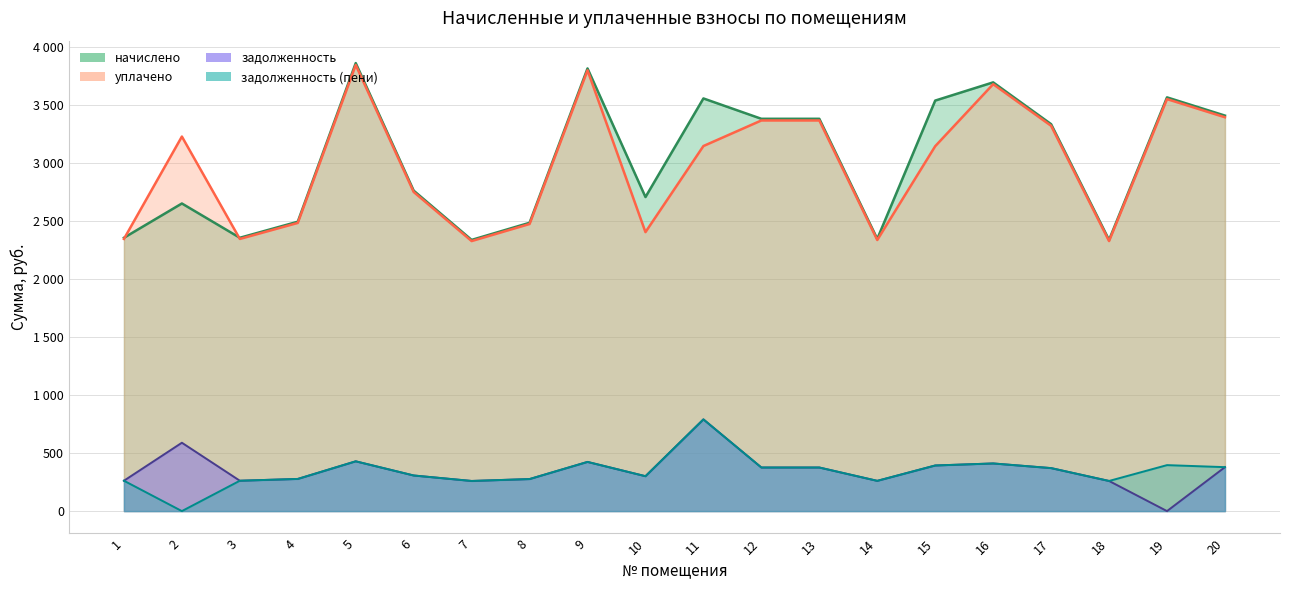

What is the minimum value for уплачено?

2326.3